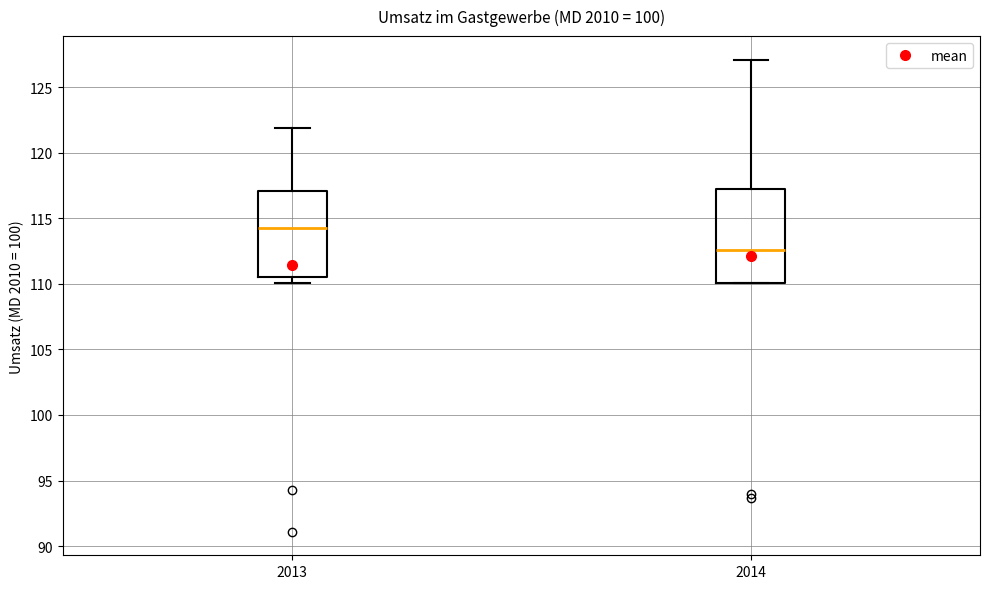

Which box's median line is the highest?

2013